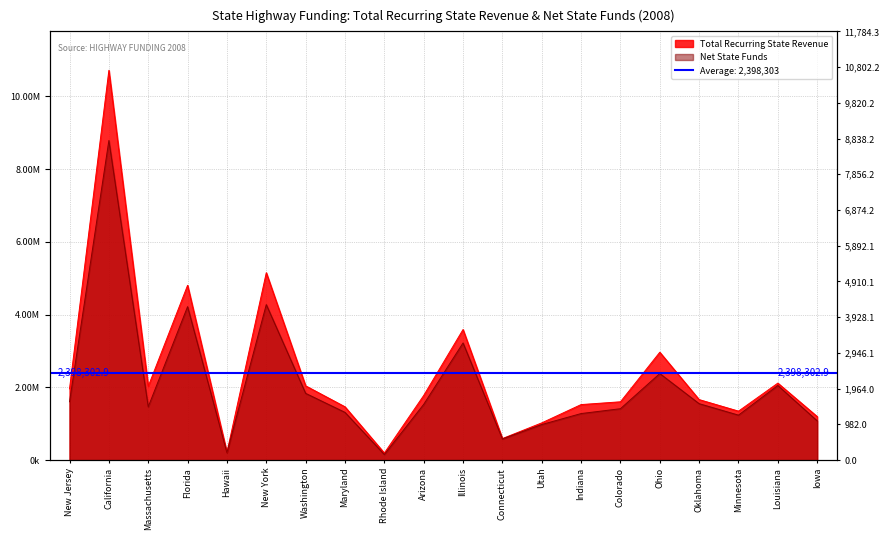

True or false: Net State Funds and Total Recurring State Revenue intersect in this chart.

False